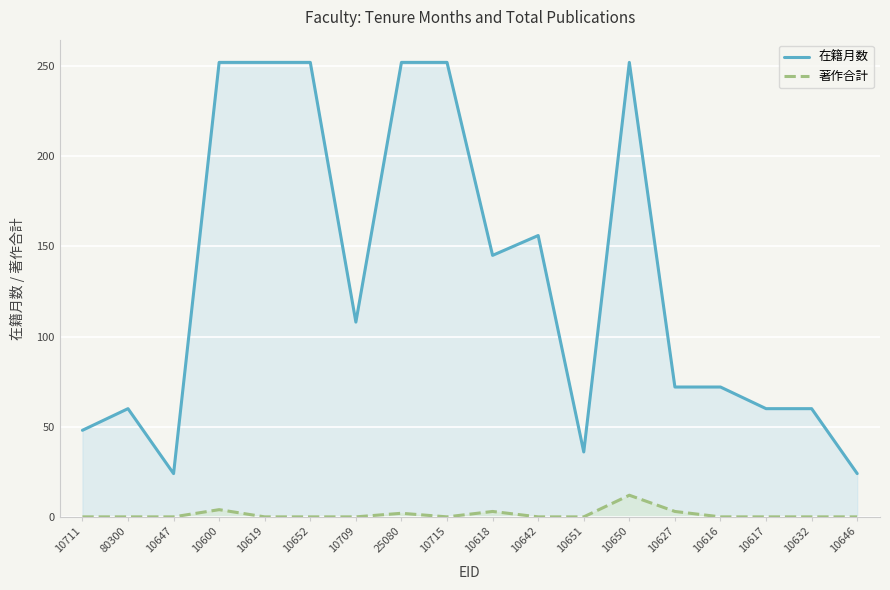

List the labels in order of 在籍月数 value, largest first.

10600, 10619, 10652, 25080, 10715, 10650, 10642, 10618, 10709, 10627, 10616, 80300, 10617, 10632, 10711, 10651, 10647, 10646